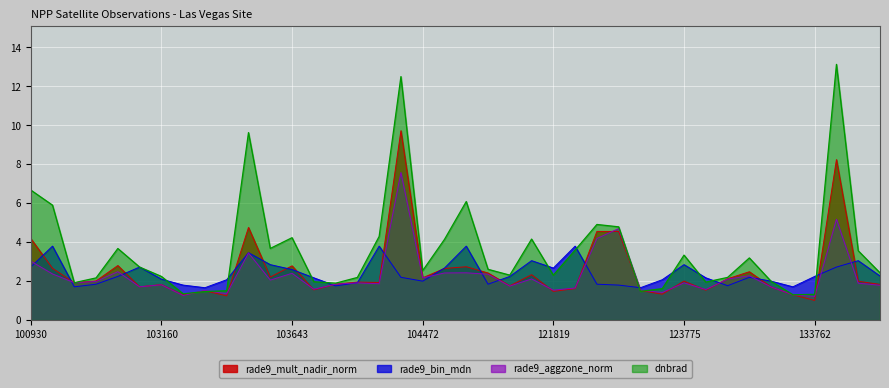

List the series in order of their peak value, highest first.

dnbrad, rade9_mult_nadir_norm, rade9_aggzone_norm, rade9_bin_mdn